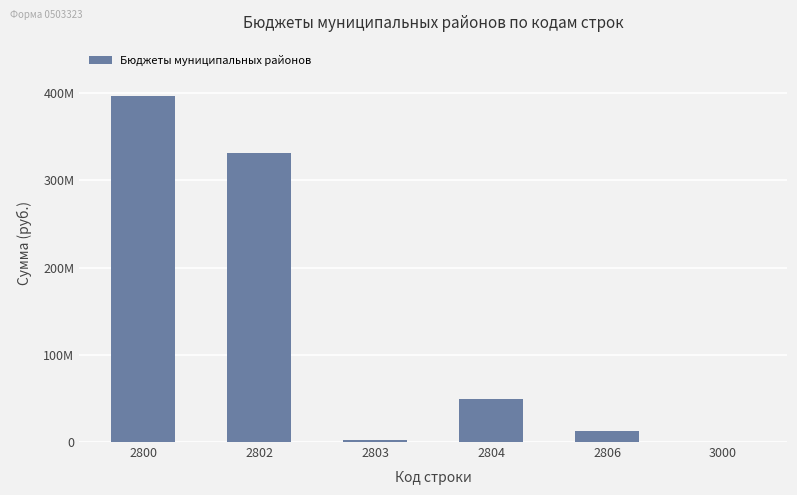

Reading right to left, extract all data points from this chart.

80000.0	12670050.6	49329176.9	2269509.7	331687218.8	396029341.3